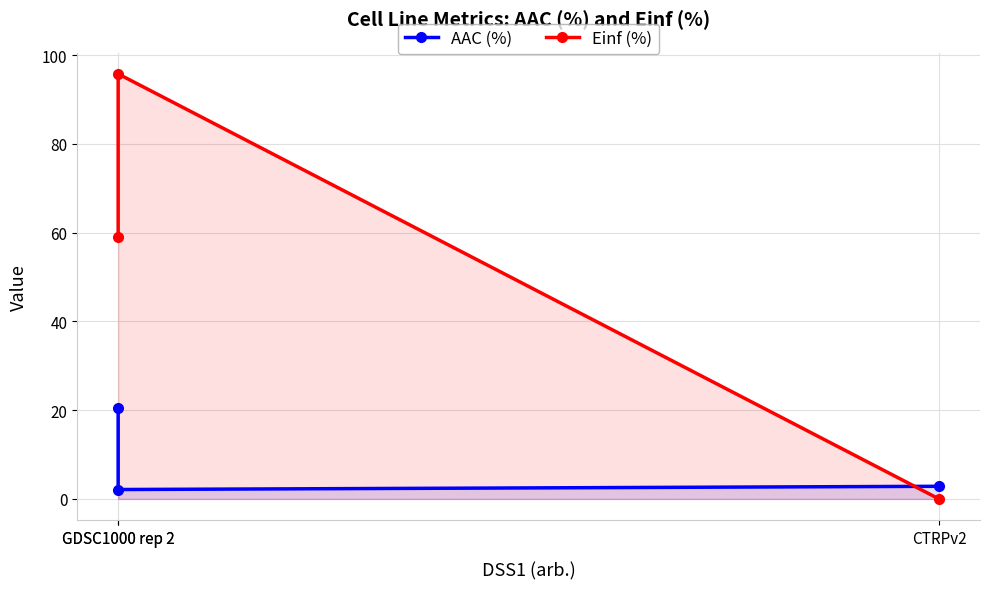

What is the label of the 2nd point from the left?

GDSC1000 rep 2